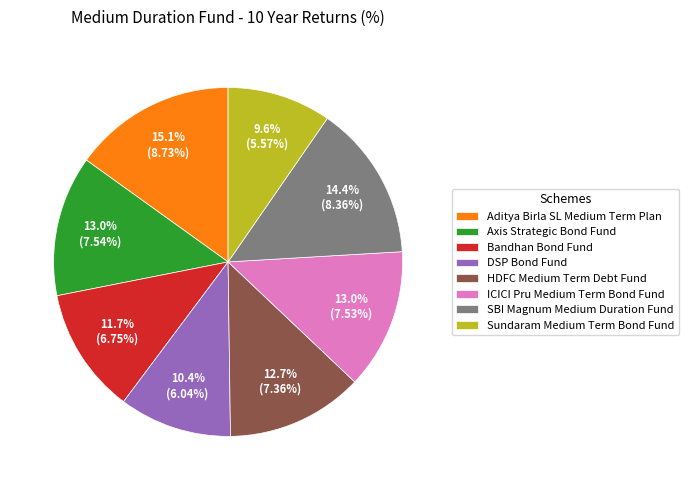

Is there a majority slice in this chart?

No